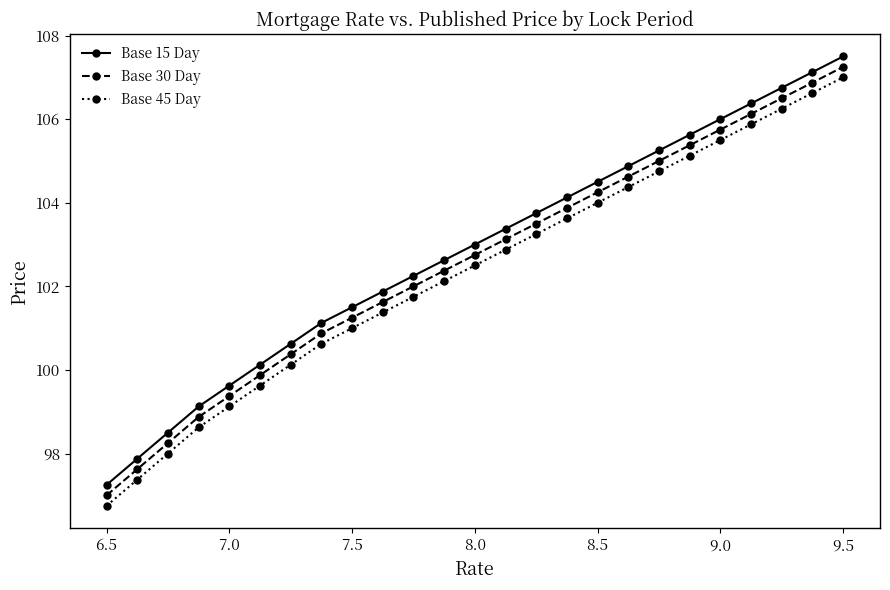

What is the greatest value displayed?

107.5